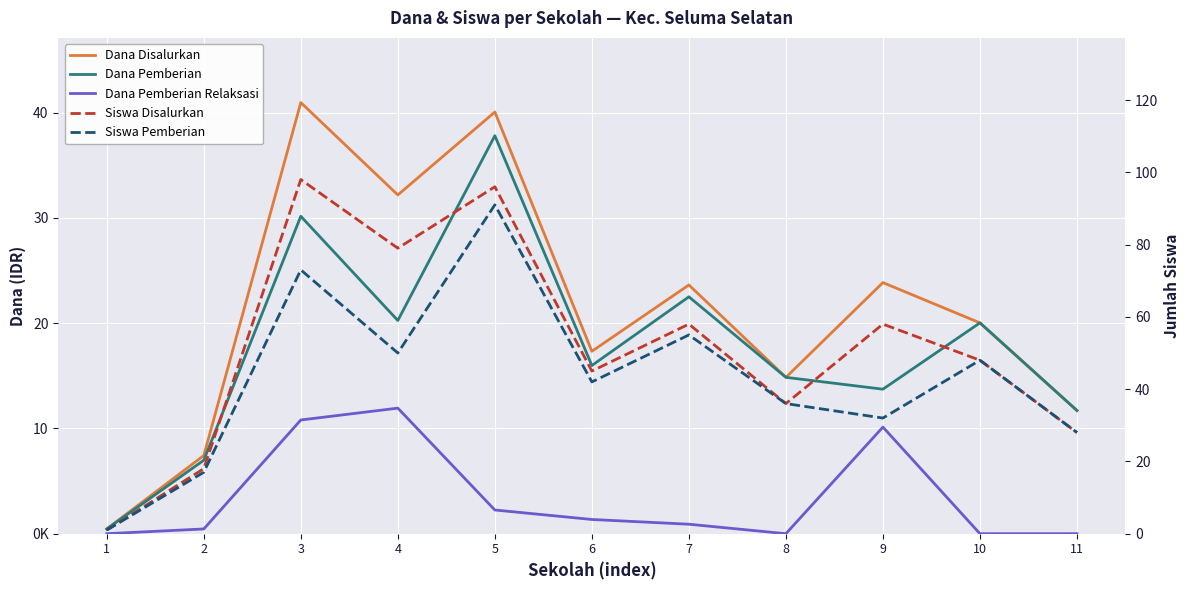

What is the average value of the Siswa Disalurkan series?

51